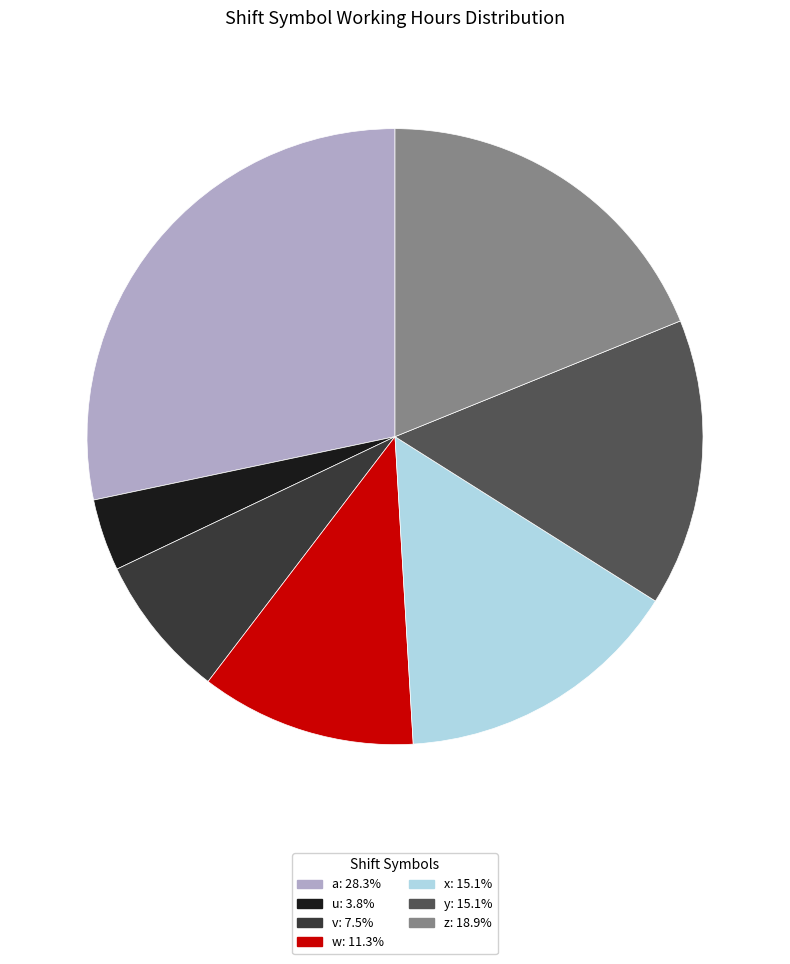

What is the largest slice in the pie chart?

a